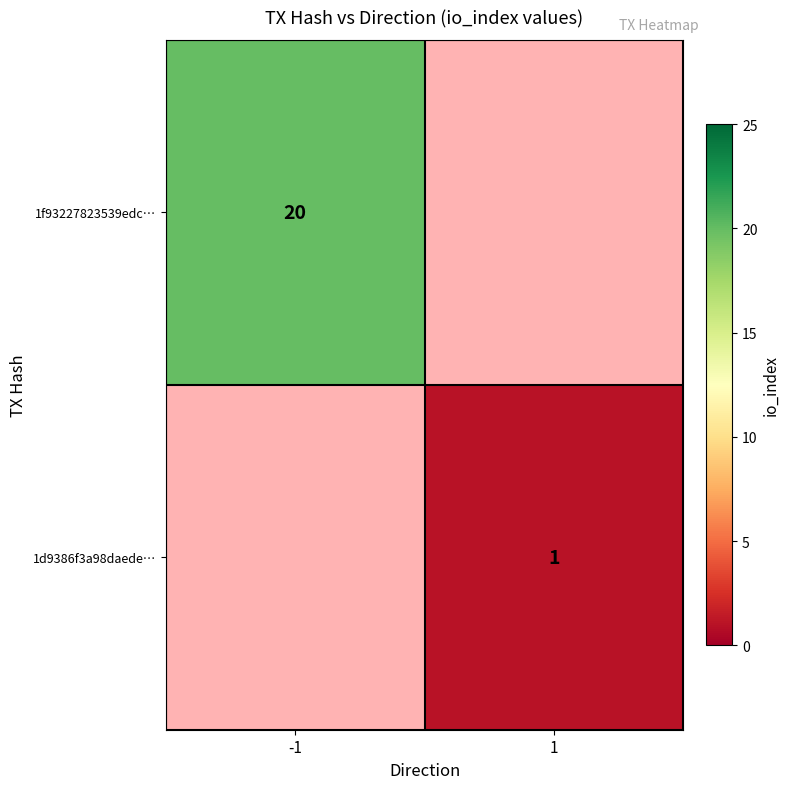

True or false: 1f93227823539edc… has a value of 20 at -1.

True